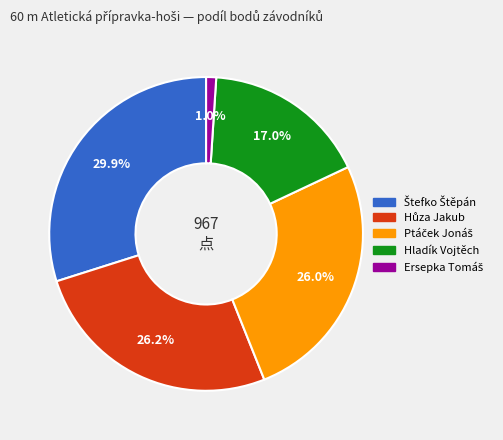

Is there a majority slice in this chart?

No